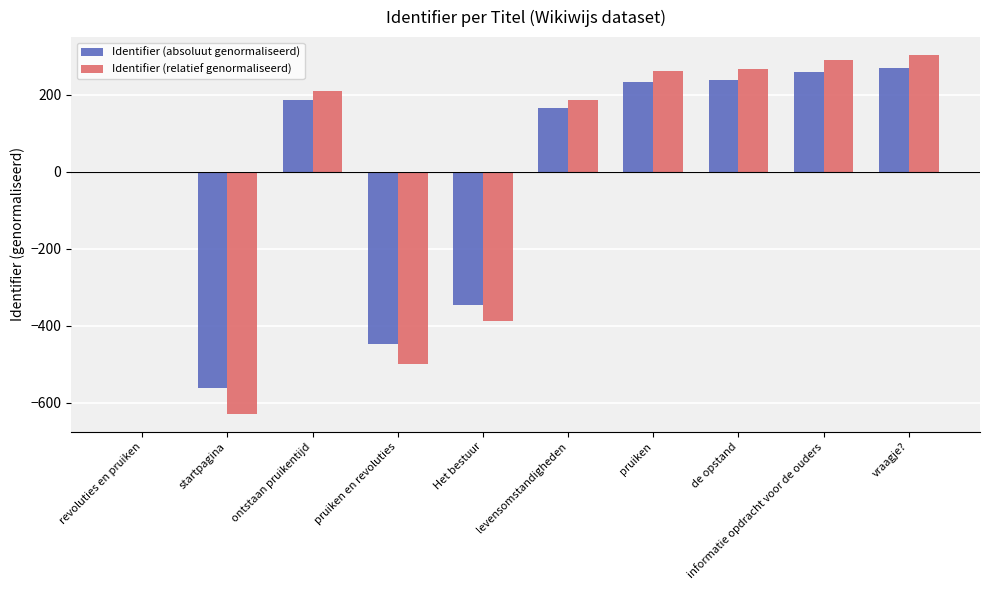

True or false: Identifier (relatief genormaliseerd) has a value of 266.2 at de opstand.

True